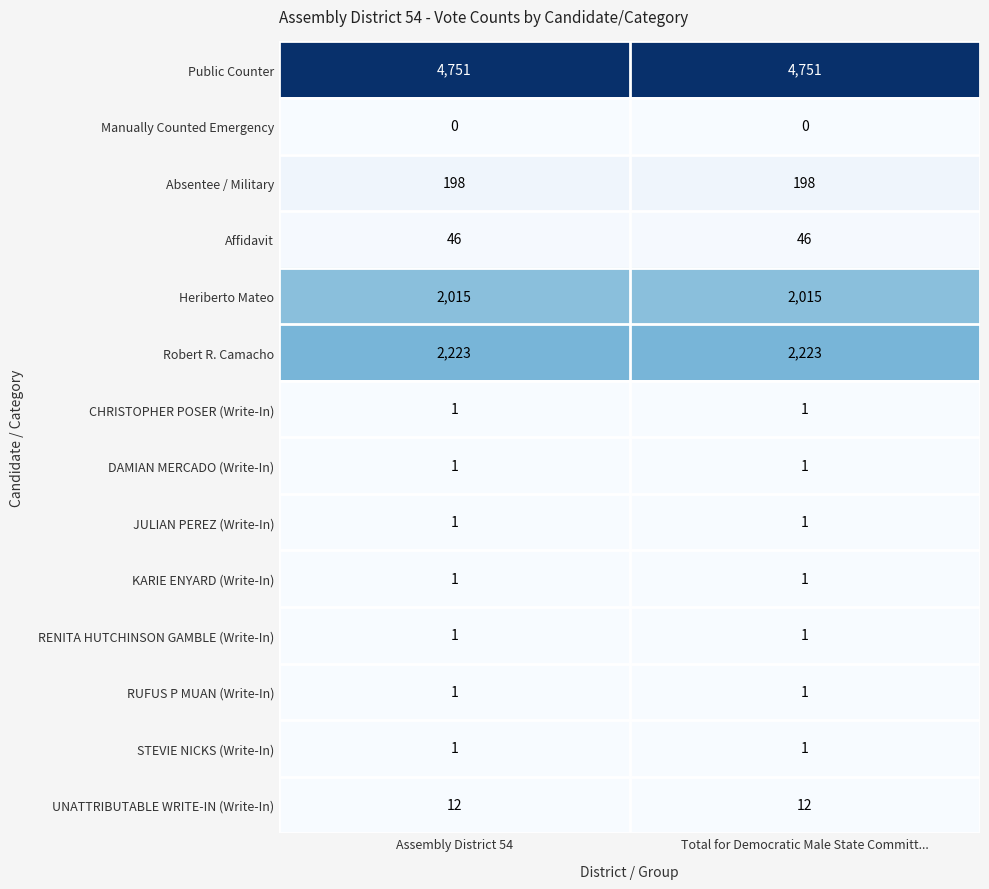

What is the lowest value of the Heriberto Mateo series?

2015